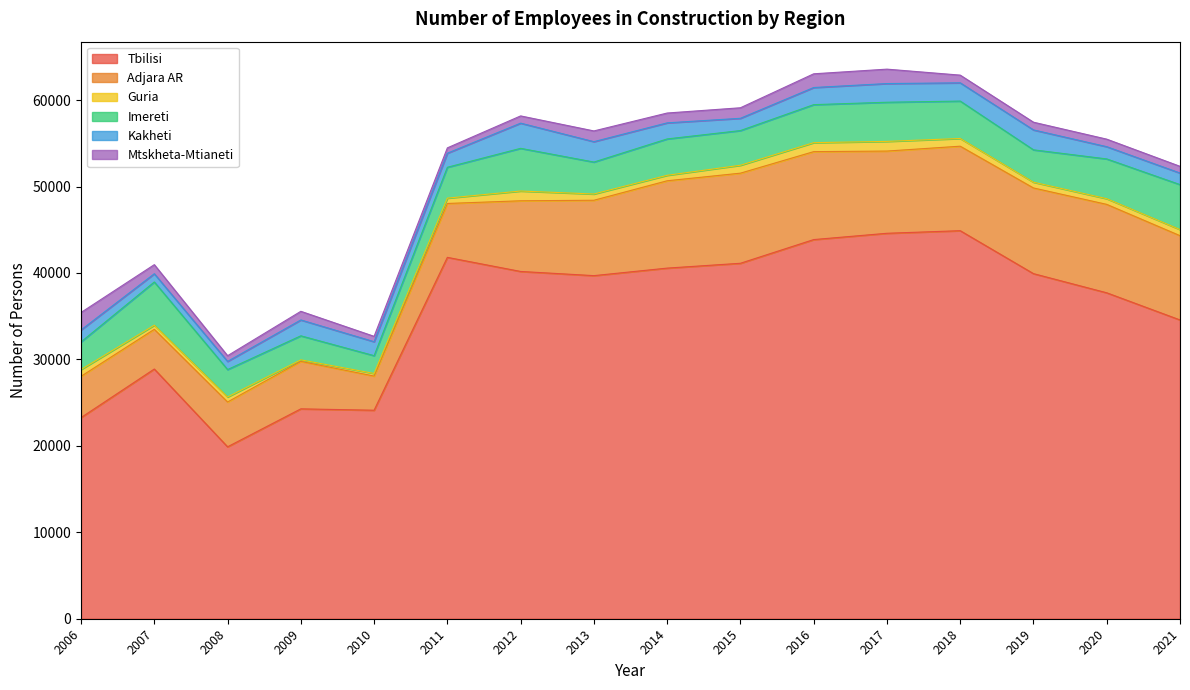

How many lines are shown in the chart?

6